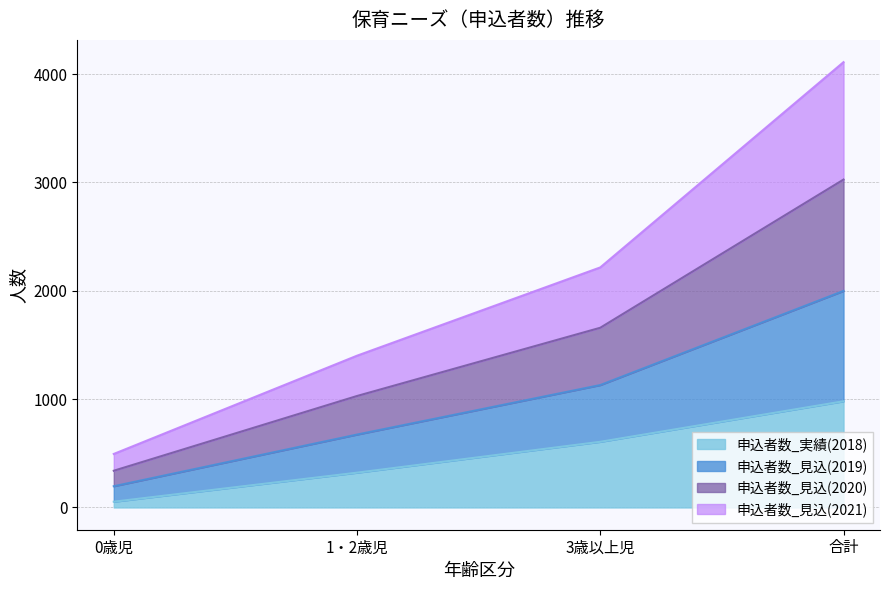

Between 合計 and 1・2歳児, which is larger?

合計